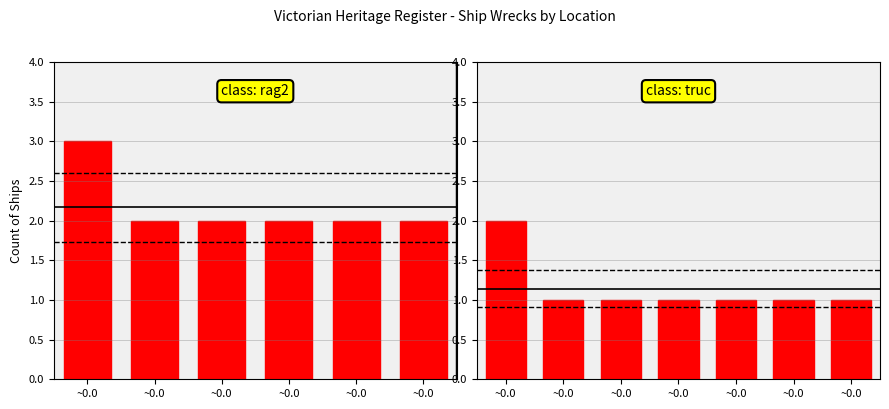

Does the chart contain any negative values?

No